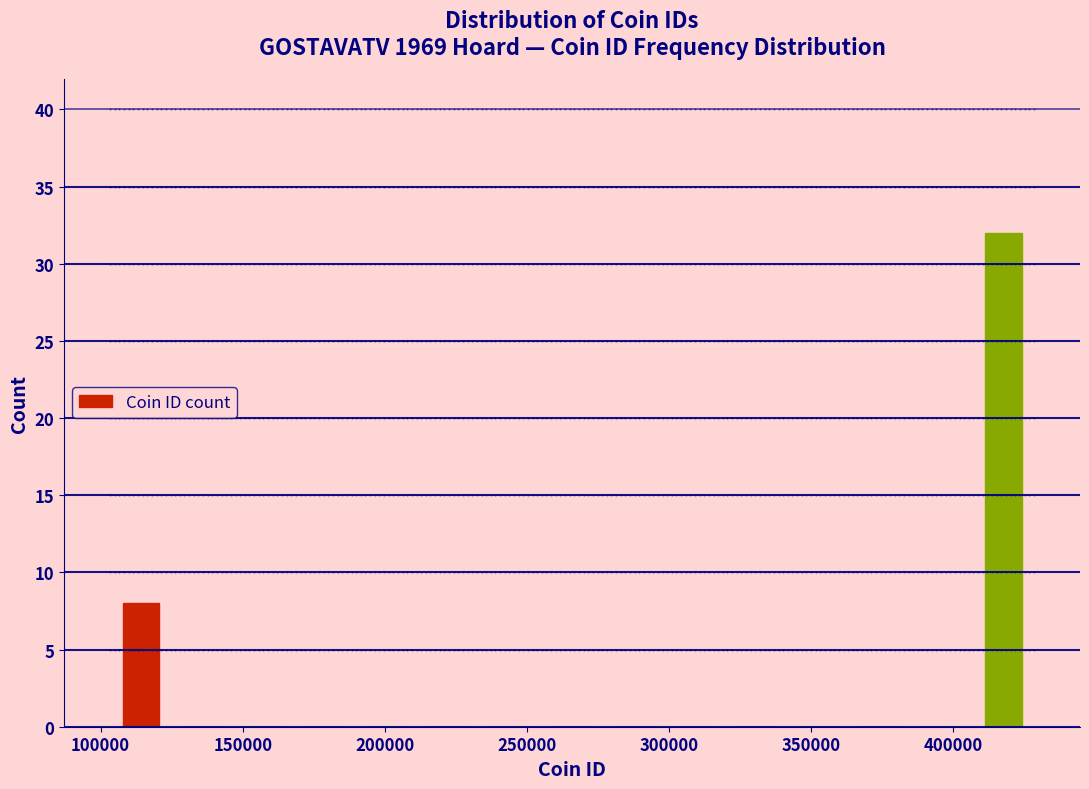

Which range on the x-axis has the tallest bar?

405000 to 430000